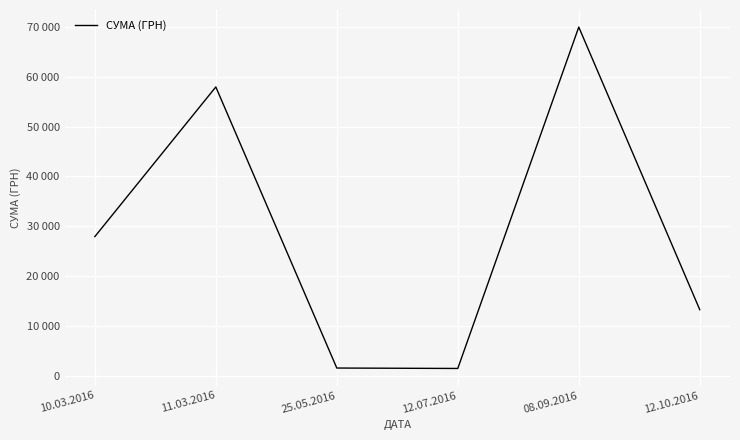

What is the difference between the maximum and minimum values?

68550.6